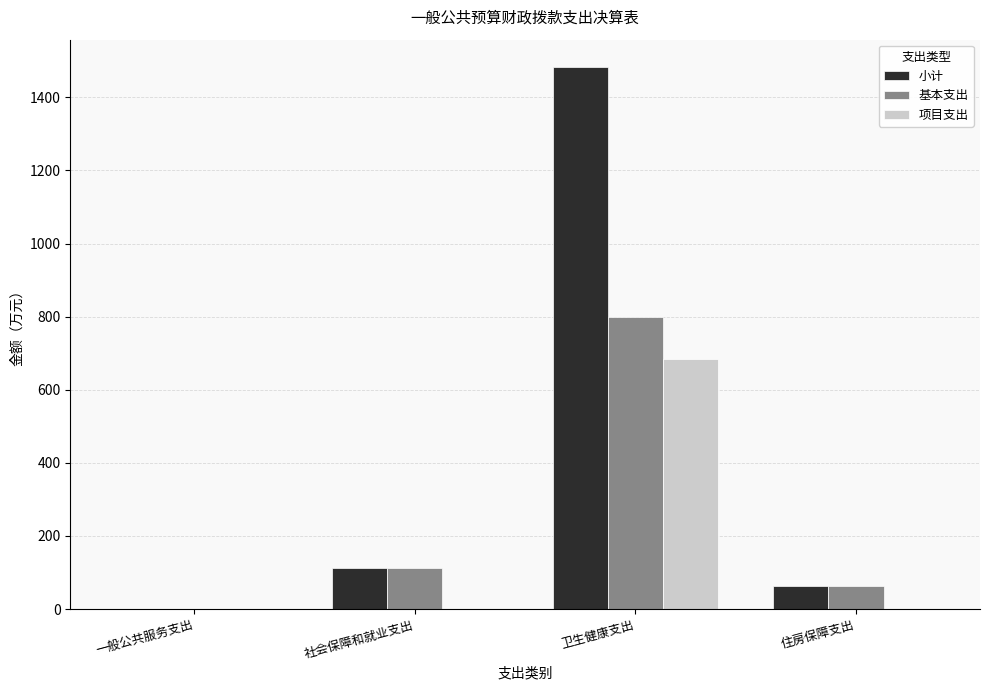

How many groups of bars are there?

4